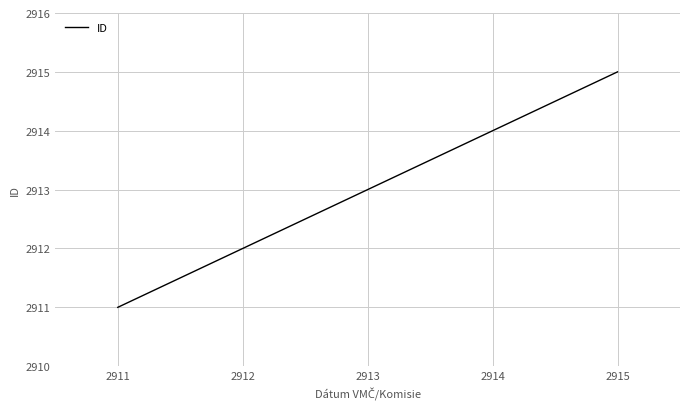

Where is the data nearest to the value 2913?

2913